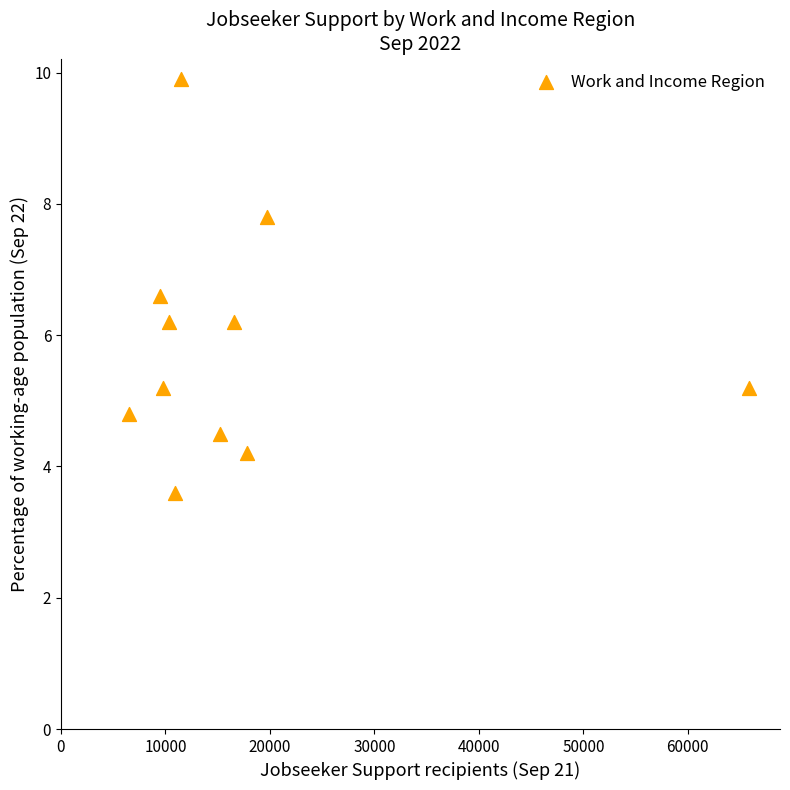

What is the average X value?

17581.1